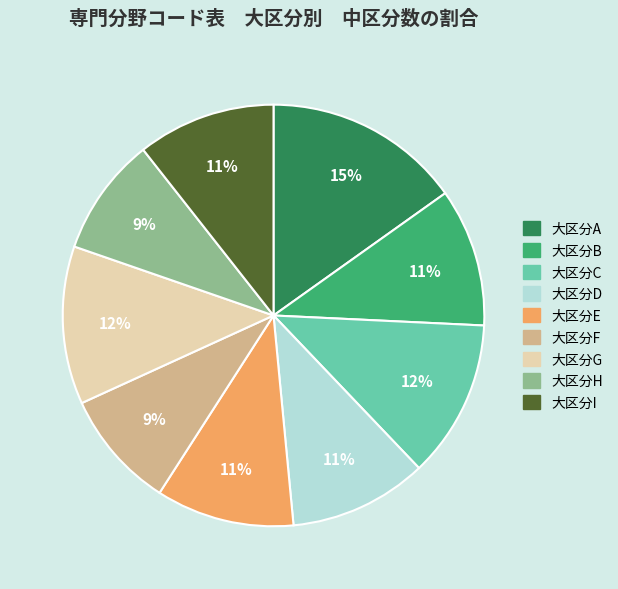

Does 大区分H represent more than half of the total?

No